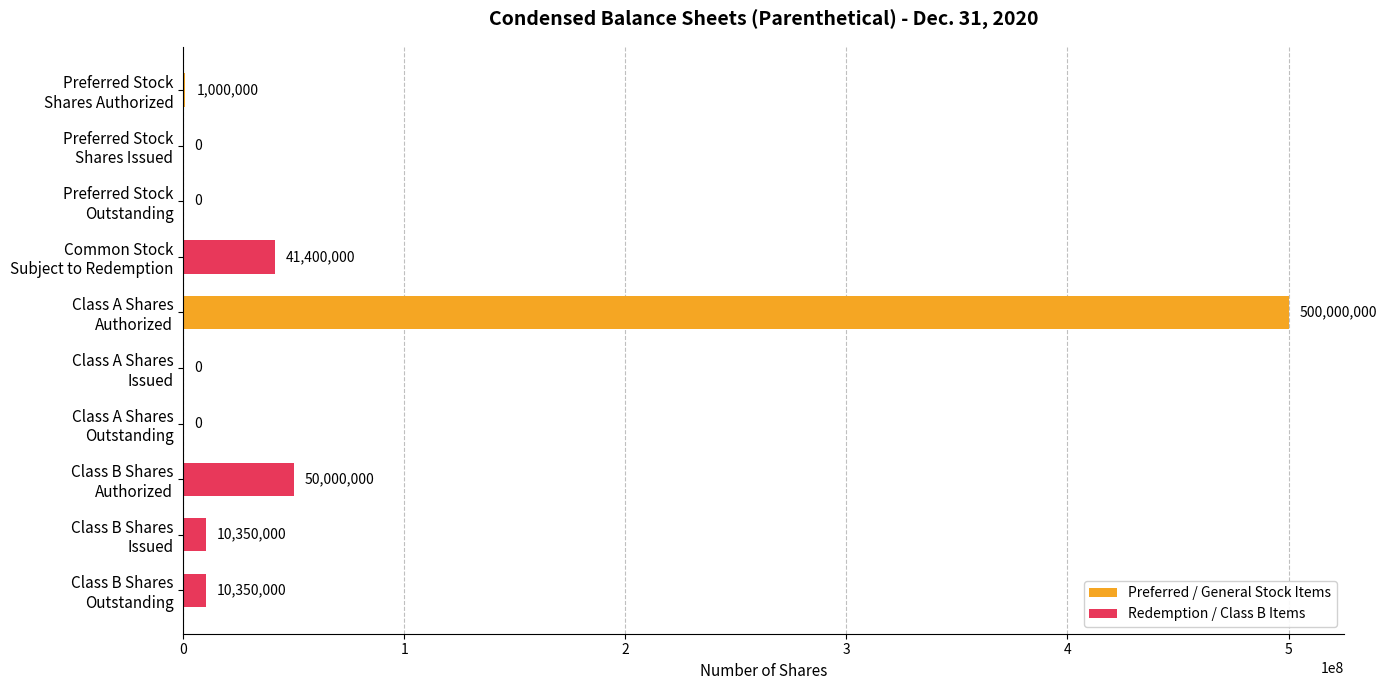

Which series has the widest spread of values?

Preferred / General Stock Items